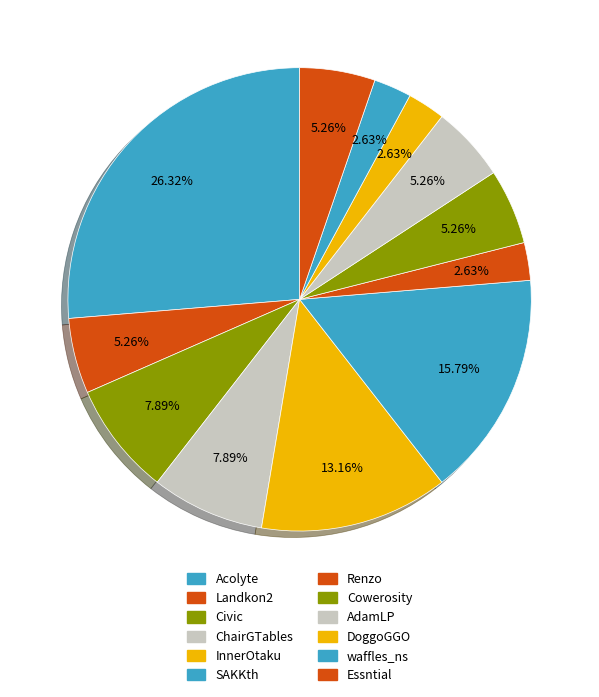

How many segments does this pie chart have?

12